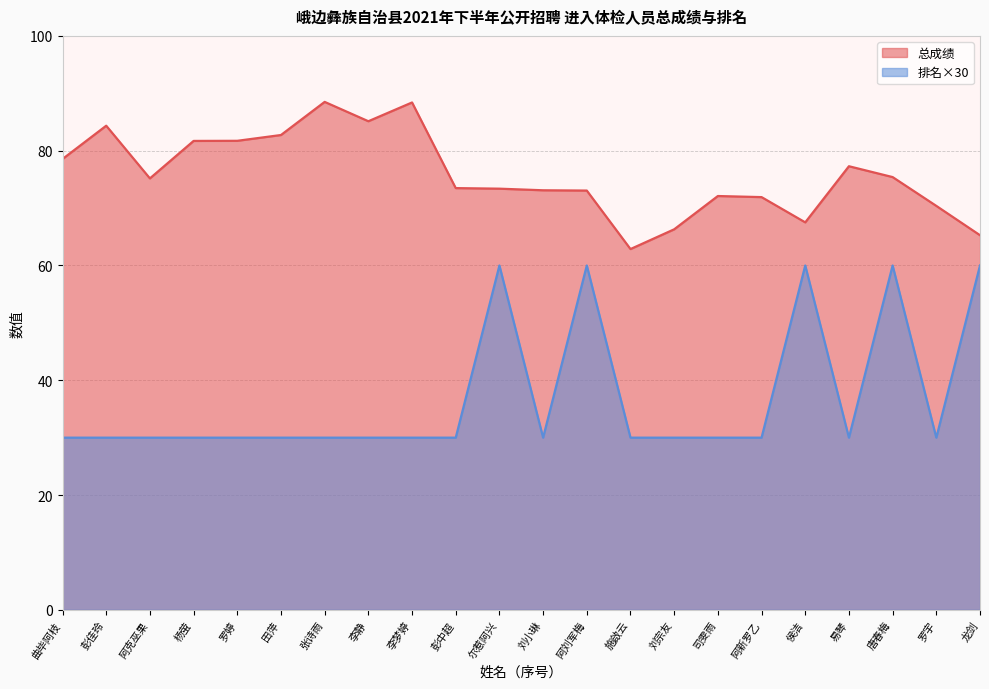

Does the chart have visible grid lines?

Yes